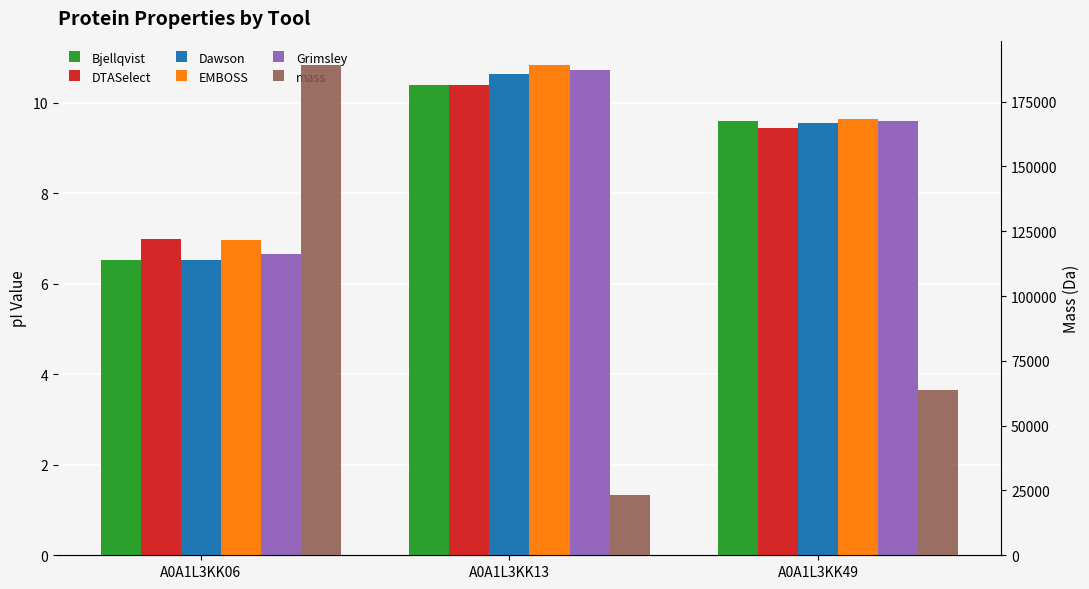

What is the value of the Bjellqvist bar at the 3rd from the left?

9.6